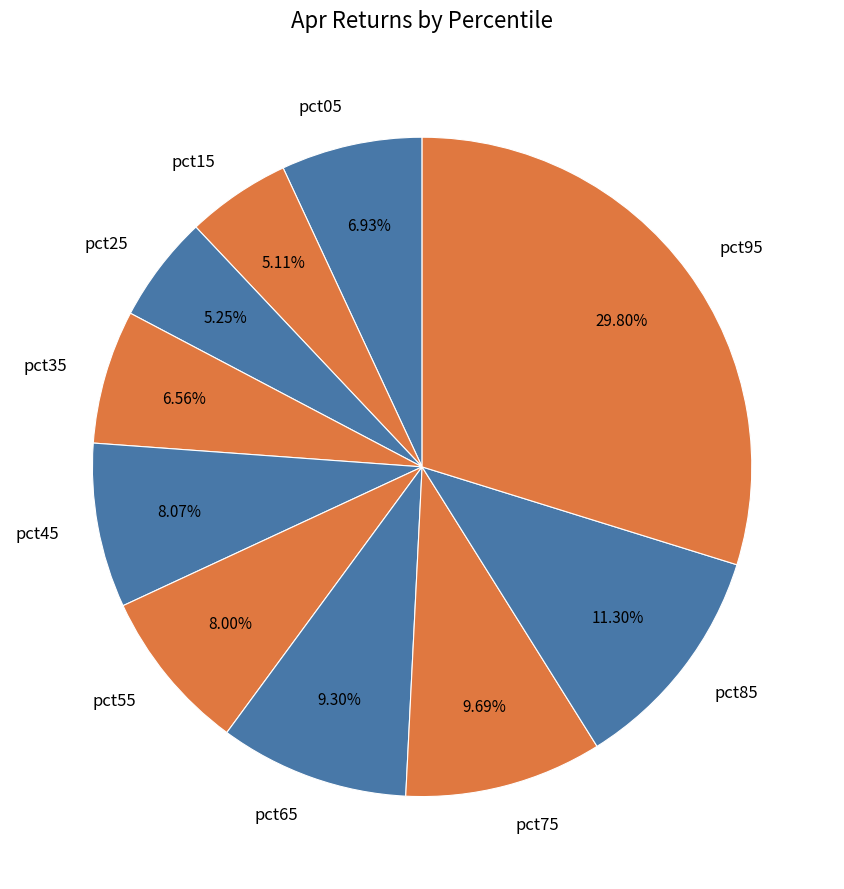

To the nearest percent, what is the average slice percentage?

10%